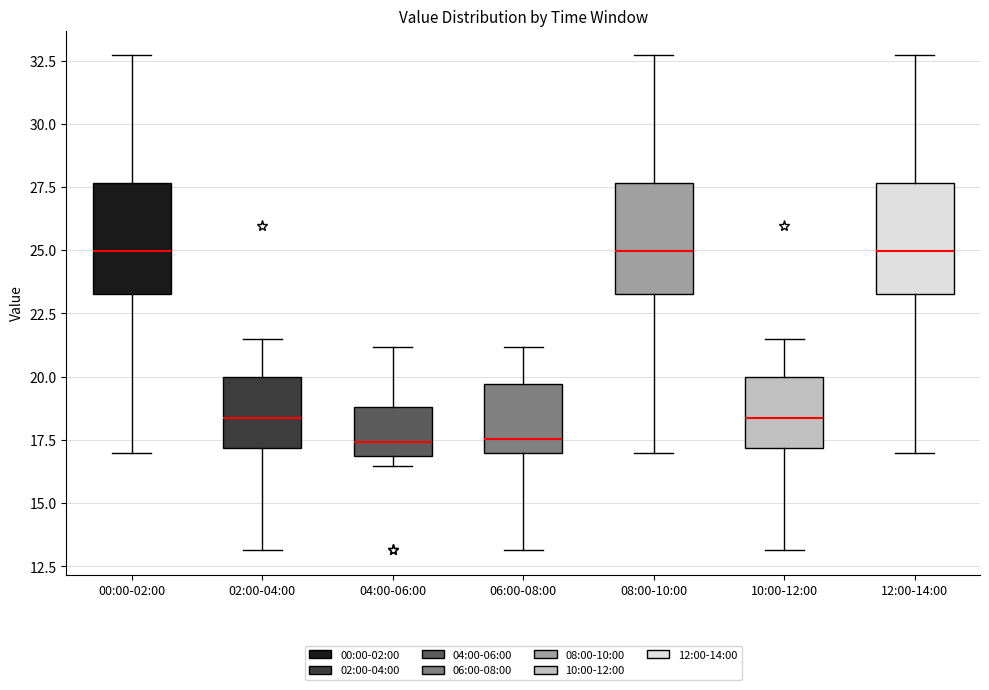

Reading left to right, read every box against the y-axis: the position of its median line, the range the box covers, and the ends of its whiskers. The values are not printed on the chart, so give them approximately, as read against the axis.

00:00-02:00: median 25.0, box 23.5 to 27.5, whiskers 17.0 to 32.5
02:00-04:00: median 18.5, box 17.0 to 20.0, whiskers 13.0 to 21.5
04:00-06:00: median 17.5, box 17.0 to 19.0, whiskers 16.5 to 21.0
06:00-08:00: median 17.5, box 17.0 to 19.5, whiskers 13.0 to 21.0
08:00-10:00: median 25.0, box 23.5 to 27.5, whiskers 17.0 to 32.5
10:00-12:00: median 18.5, box 17.0 to 20.0, whiskers 13.0 to 21.5
12:00-14:00: median 25.0, box 23.5 to 27.5, whiskers 17.0 to 32.5